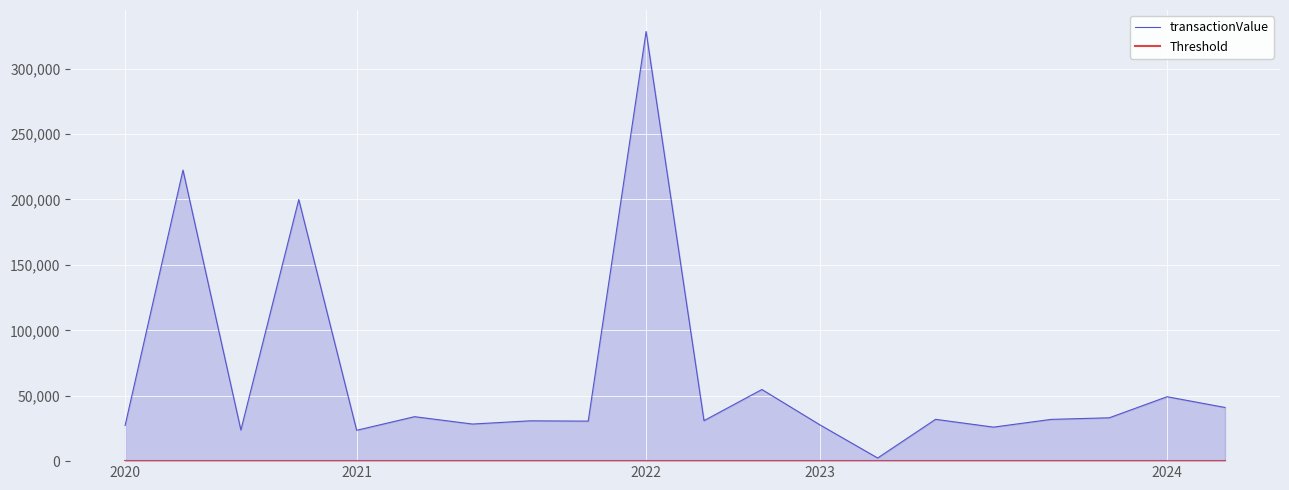

Reading left to right, what are all the values shown in this chart?

transactionValue: 27250	222486	23777	199981	23578	33984	28355	30818	30581	328428	30942	54761	27792	2397	31957	25999	31923	33126	49237	41029
Threshold: 0	0	0	0	0	0	0	0	0	0	0	0	0	0	0	0	0	0	0	0